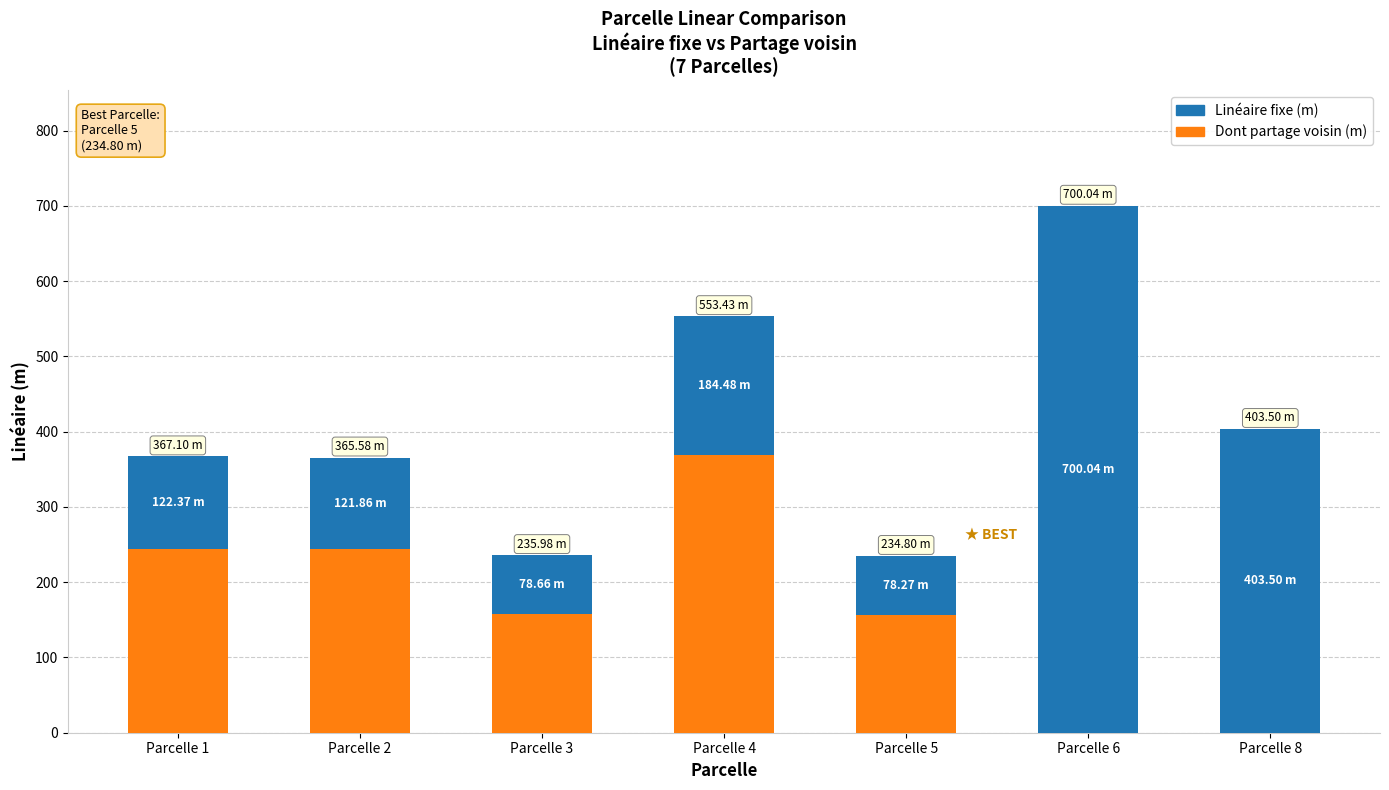

Is it true that Linéaire fixe (m) equals 234.8 at Parcelle 5?

True